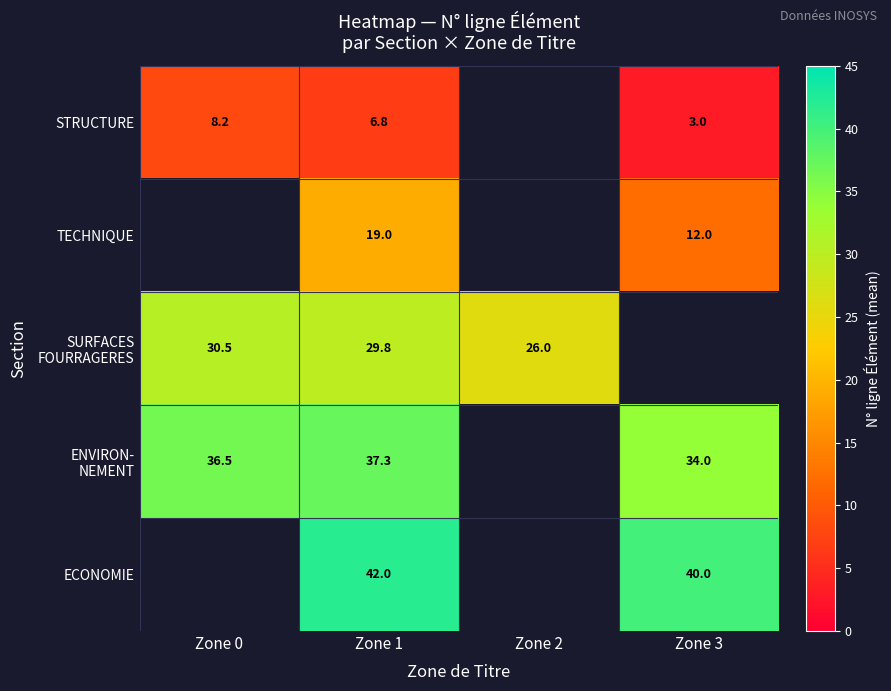

At which category is the sum across all series the highest?

Zone 1